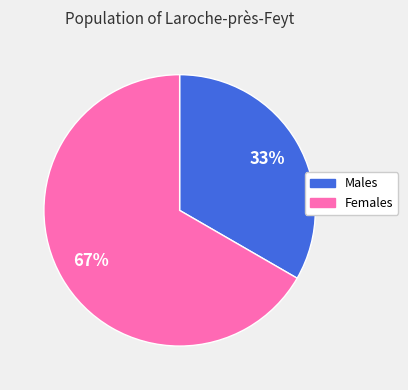

Is there a majority slice in this chart?

Yes